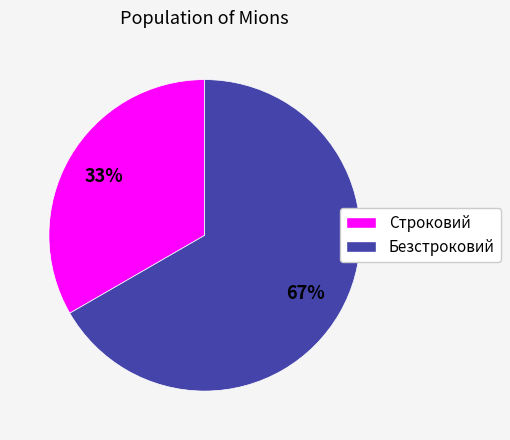

Is the sum of Безстроковий and Строковий greater than half?

Yes